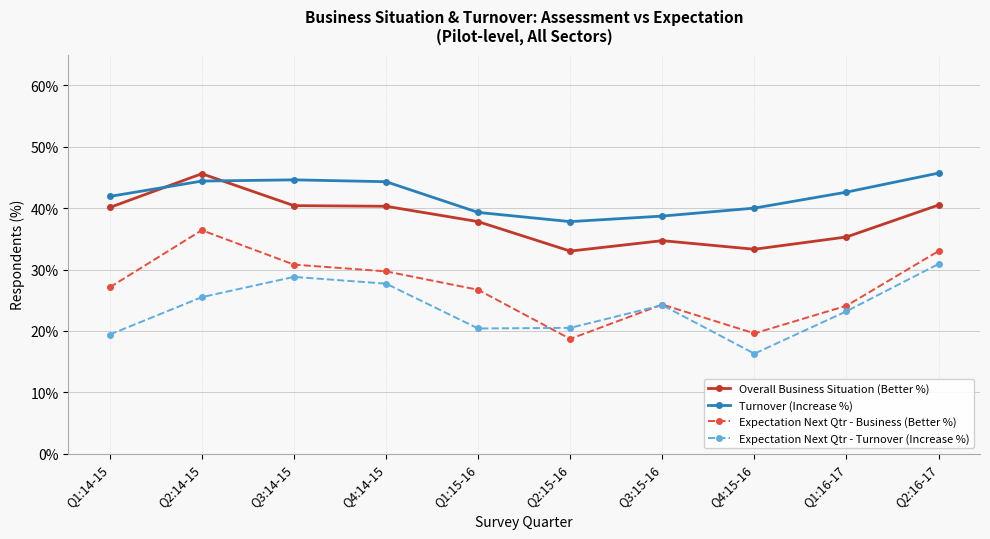

What is the difference between the Turnover (Increase %) values at Q2:14-15 and Q3:15-16?

5.7